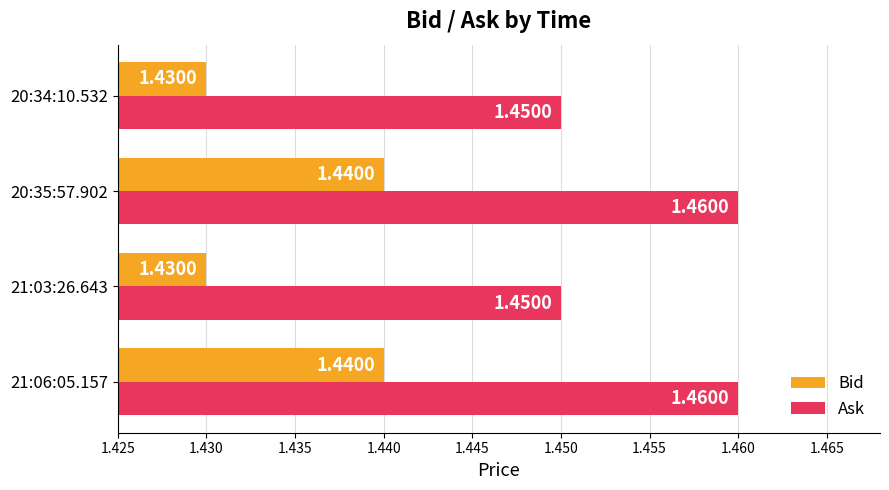

Rank the series at 20:35:57.902 from lowest to highest value.

Bid, Ask